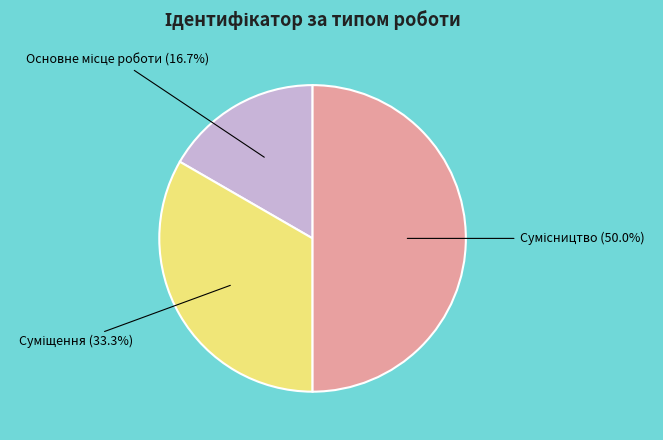

How many slices are in this pie chart?

3